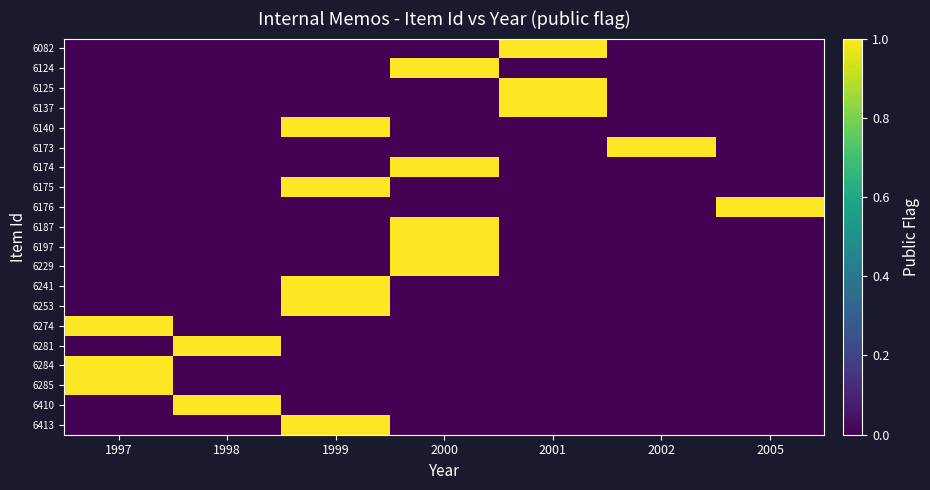

Reading right to left, list all the values displayed in this chart.

6413: 2005=0	2002=0	2001=0	2000=0	1999=1	1998=0	1997=0
6410: 2005=0	2002=0	2001=0	2000=0	1999=0	1998=1	1997=0
6285: 2005=0	2002=0	2001=0	2000=0	1999=0	1998=0	1997=1
6284: 2005=0	2002=0	2001=0	2000=0	1999=0	1998=0	1997=1
6281: 2005=0	2002=0	2001=0	2000=0	1999=0	1998=1	1997=0
6274: 2005=0	2002=0	2001=0	2000=0	1999=0	1998=0	1997=1
6253: 2005=0	2002=0	2001=0	2000=0	1999=1	1998=0	1997=0
6241: 2005=0	2002=0	2001=0	2000=0	1999=1	1998=0	1997=0
6229: 2005=0	2002=0	2001=0	2000=1	1999=0	1998=0	1997=0
6197: 2005=0	2002=0	2001=0	2000=1	1999=0	1998=0	1997=0
6187: 2005=0	2002=0	2001=0	2000=1	1999=0	1998=0	1997=0
6176: 2005=1	2002=0	2001=0	2000=0	1999=0	1998=0	1997=0
6175: 2005=0	2002=0	2001=0	2000=0	1999=1	1998=0	1997=0
6174: 2005=0	2002=0	2001=0	2000=1	1999=0	1998=0	1997=0
6173: 2005=0	2002=1	2001=0	2000=0	1999=0	1998=0	1997=0
6140: 2005=0	2002=0	2001=0	2000=0	1999=1	1998=0	1997=0
6137: 2005=0	2002=0	2001=1	2000=0	1999=0	1998=0	1997=0
6125: 2005=0	2002=0	2001=1	2000=0	1999=0	1998=0	1997=0
6124: 2005=0	2002=0	2001=0	2000=1	1999=0	1998=0	1997=0
6082: 2005=0	2002=0	2001=1	2000=0	1999=0	1998=0	1997=0